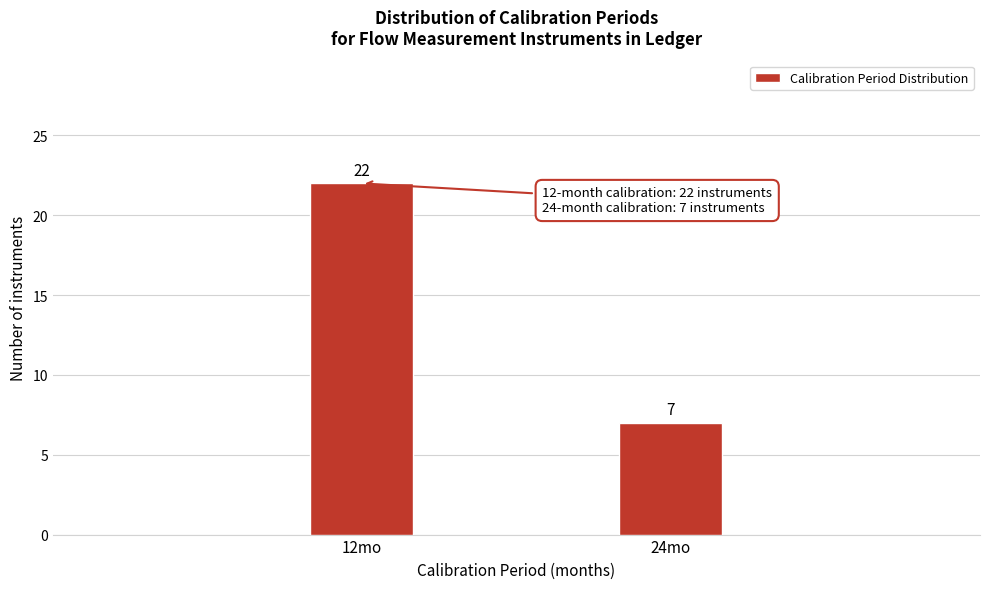

Reading right to left, extract all data points from this chart.

7	22